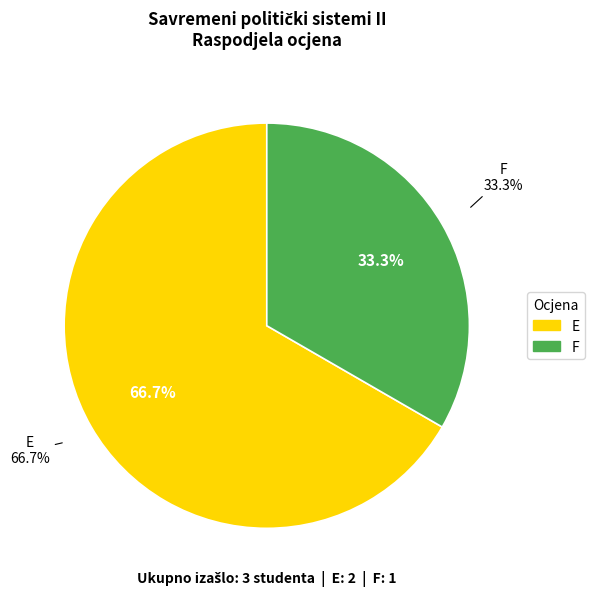

What is the change in value from E to F?

-1